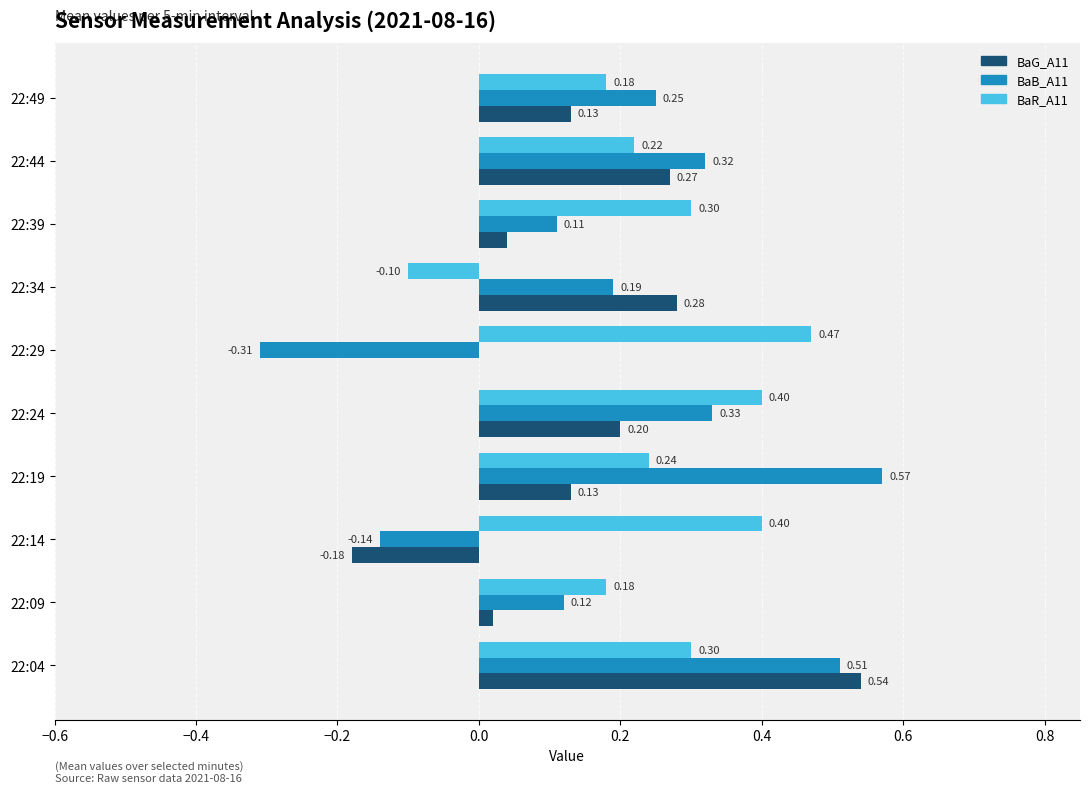

How many values in the BaB_A11 series exceed 0?

8